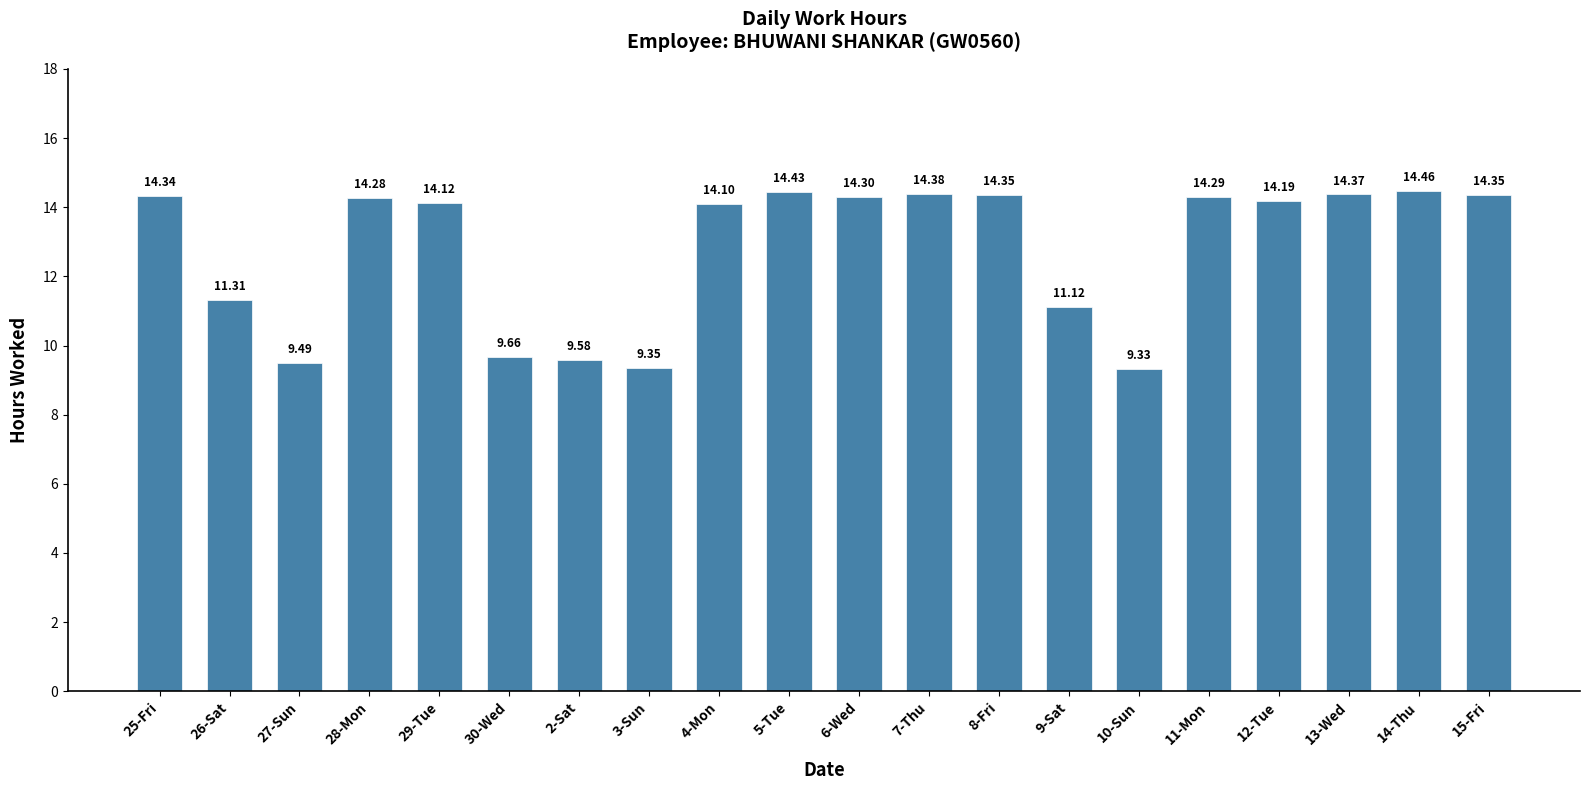

Which label corresponds to the largest value in the chart?

14-Thu